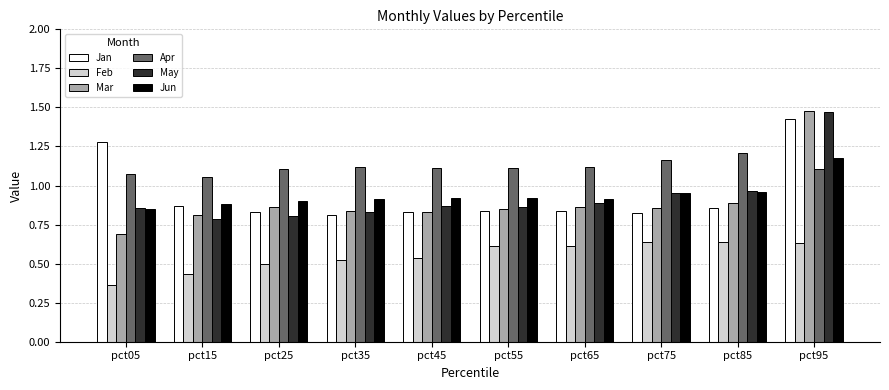

Which series changed the most between pct25 and pct85?

May